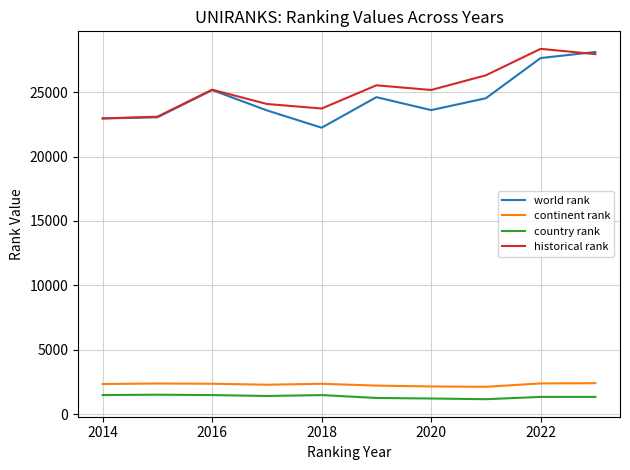

True or false: historical rank and country rank cross at least once.

False